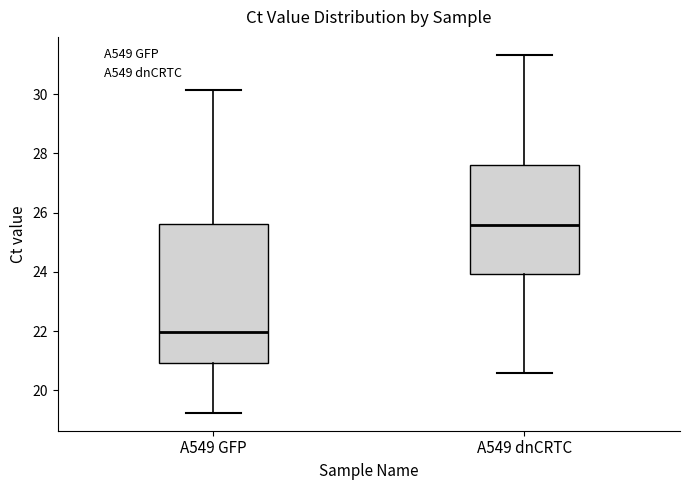

Which box is the tallest, from its lower edge to its upper edge?

A549 GFP